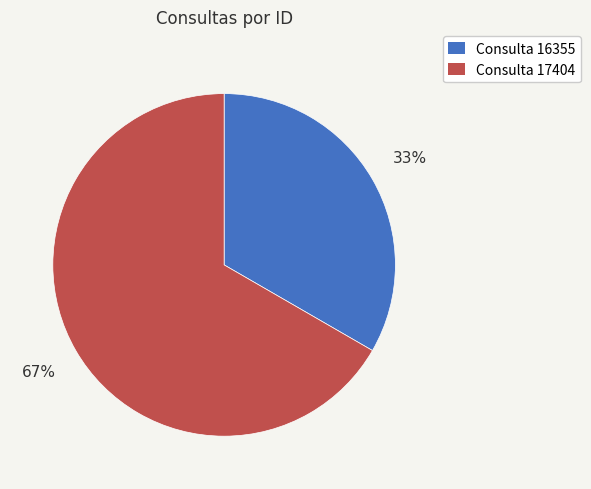

What is the largest slice in the pie chart?

Consulta 17404